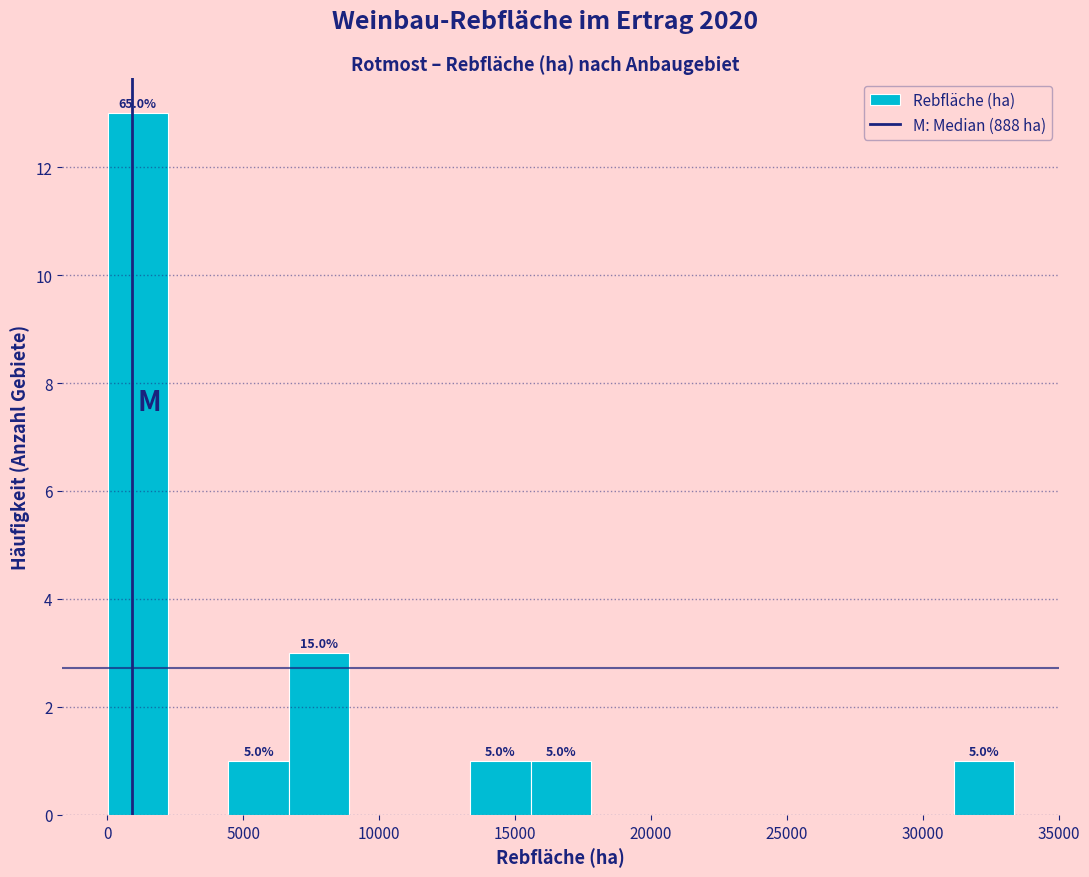

Which range on the x-axis has the tallest bar?

0 to 2000